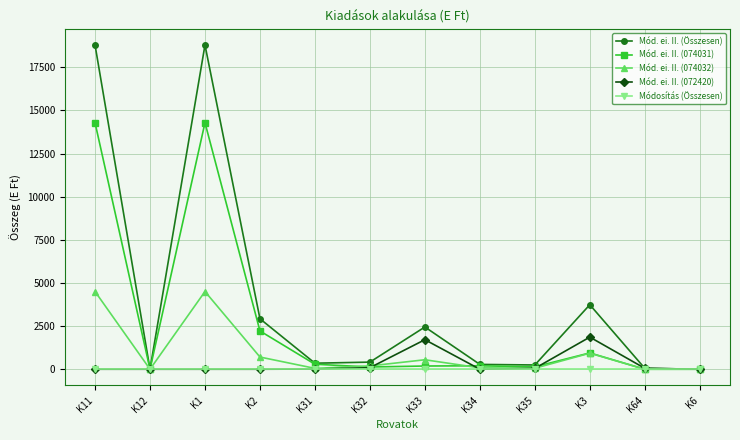

Is the value of Mód. ei. II. (072420) at K3 greater than the value of Mód. ei. II. (074031) at K31?

Yes